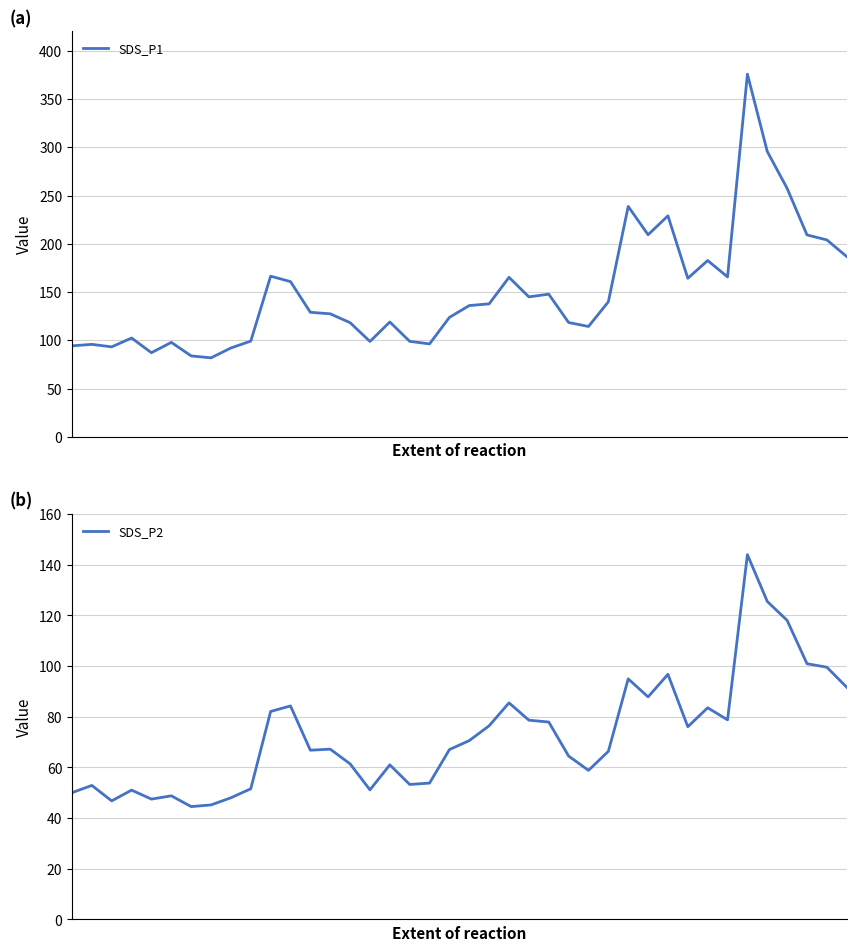

How many values in the SDS_P1 series are below 136?

20